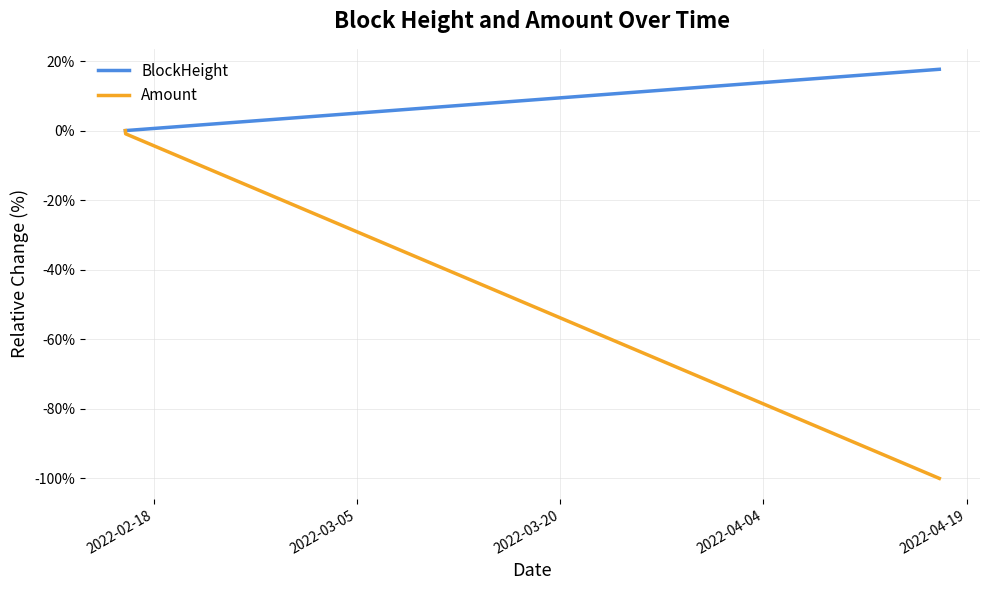

Which series has the largest total across all categories?

BlockHeight